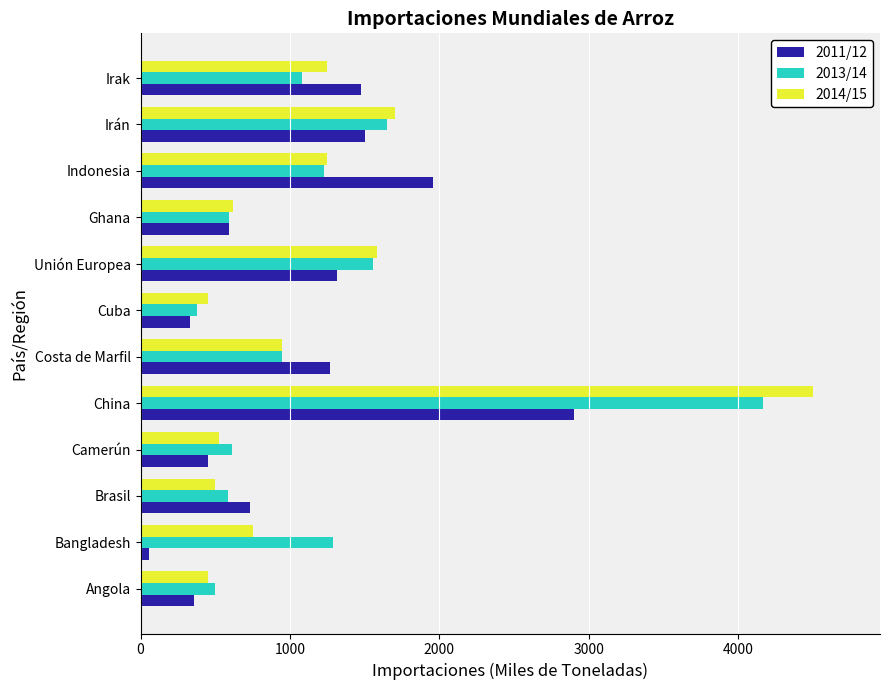

List the series in order of their peak value, highest first.

2014/15, 2013/14, 2011/12